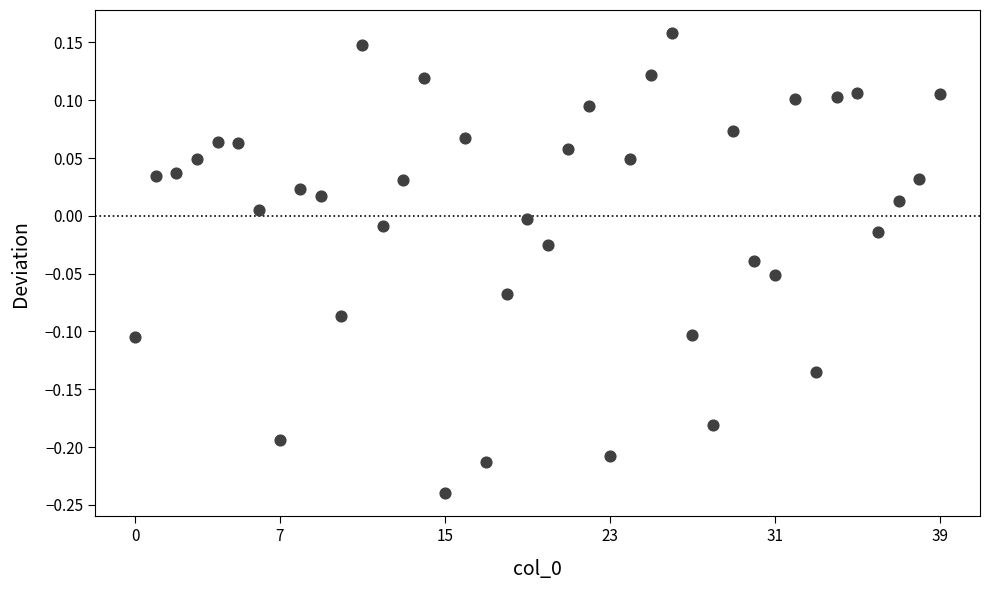

What is the range of Y values (max minus min)?

0.4